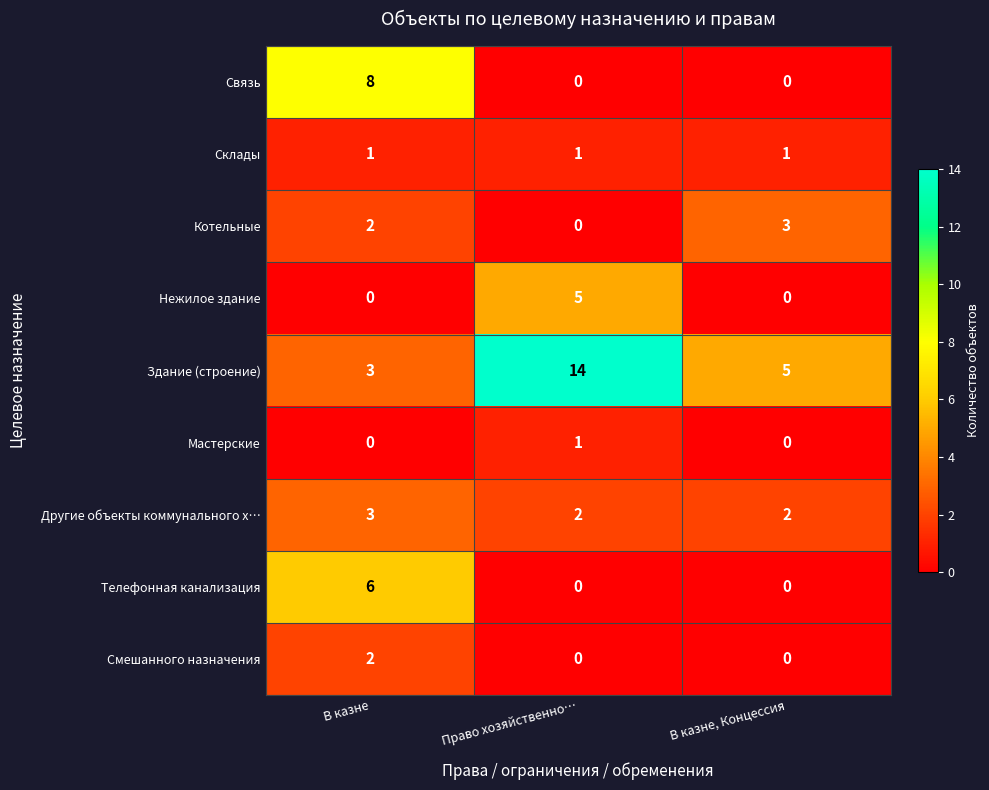

At how many categories does at least one series exceed 4?

3